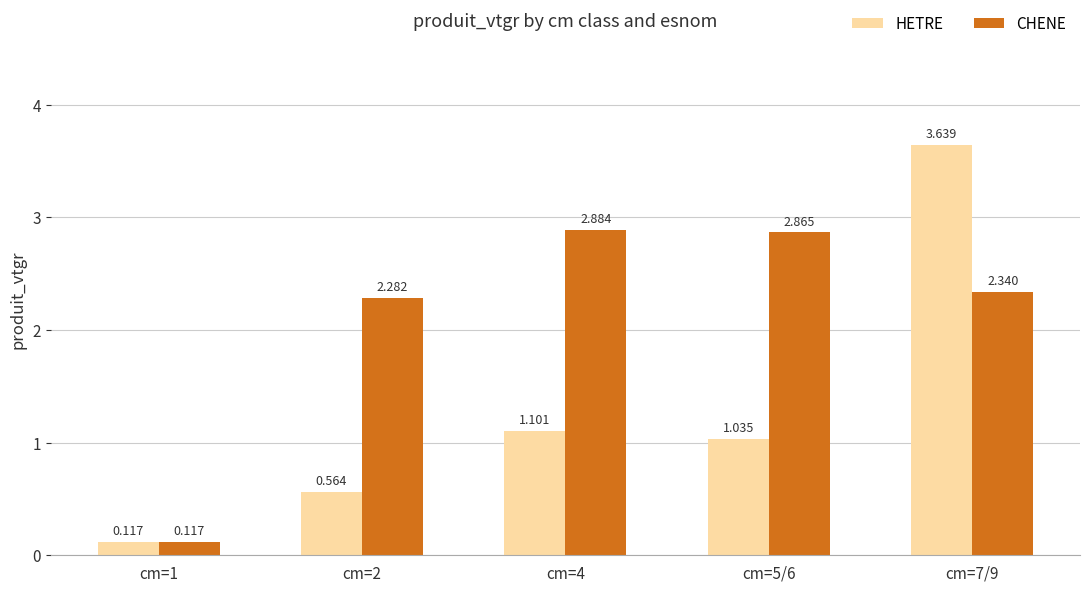

List the series in order of their peak value, lowest first.

CHENE, HETRE